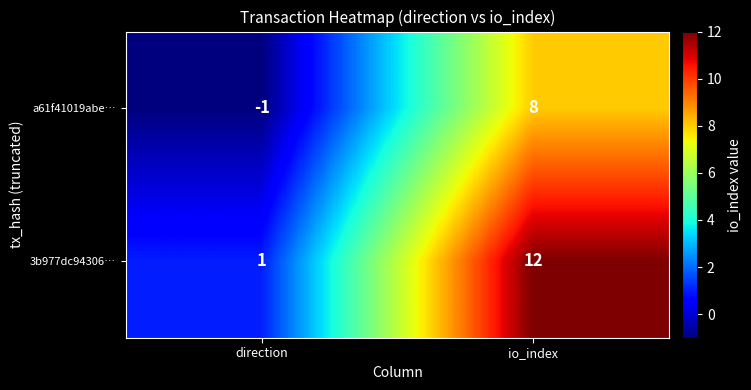

What is the maximum value shown in the chart?

12